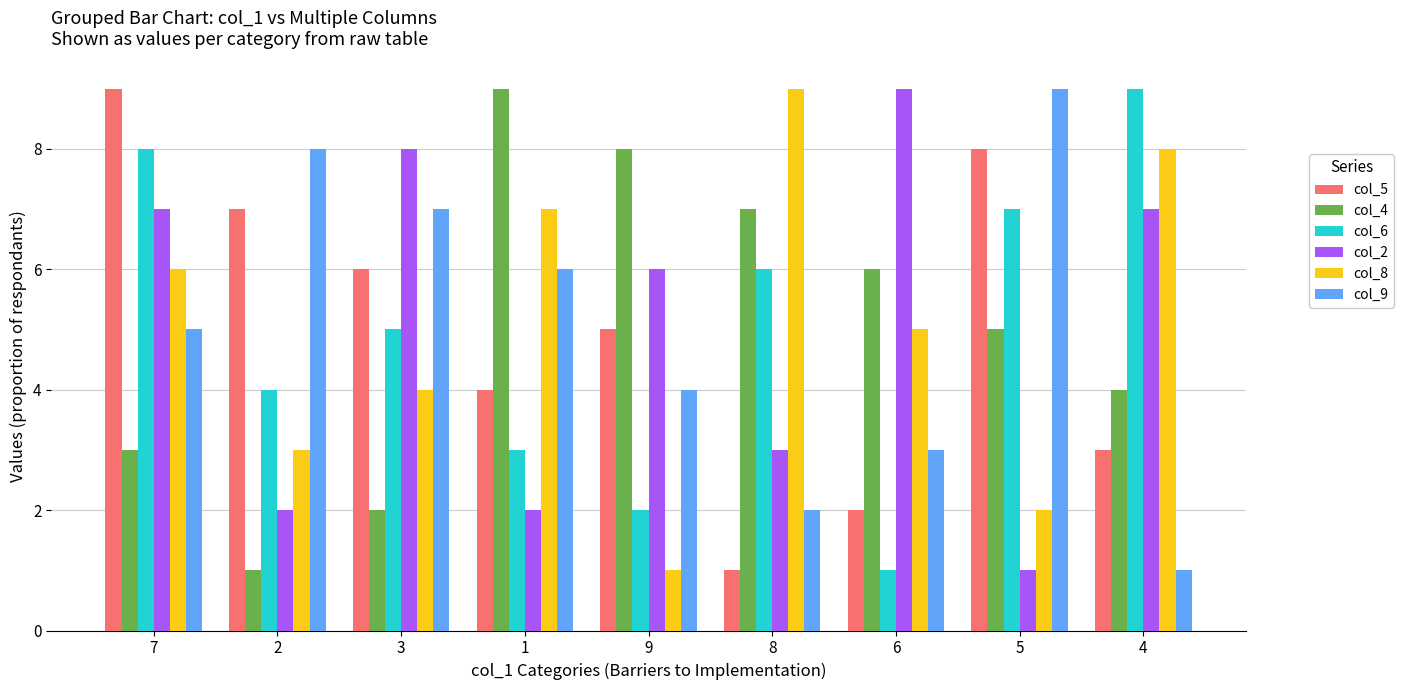

What is the difference between the maximum and minimum values in the col_5 series?

8